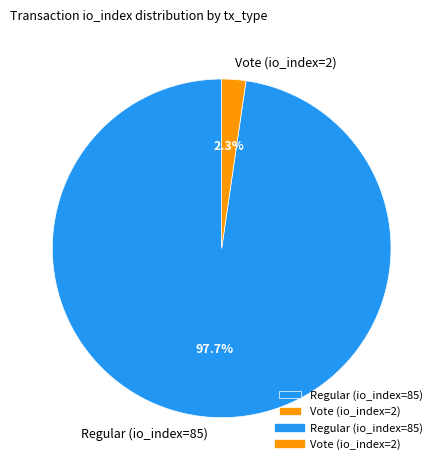

Rank the categories by value from lowest to highest.

Vote (io_index=2), Regular (io_index=85)